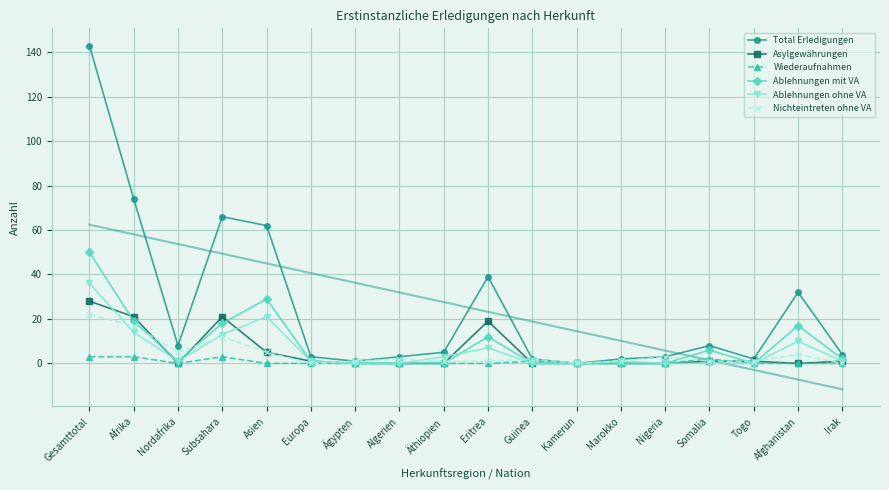

Between Asien and Kamerun, which series saw the biggest shift?

Total Erledigungen